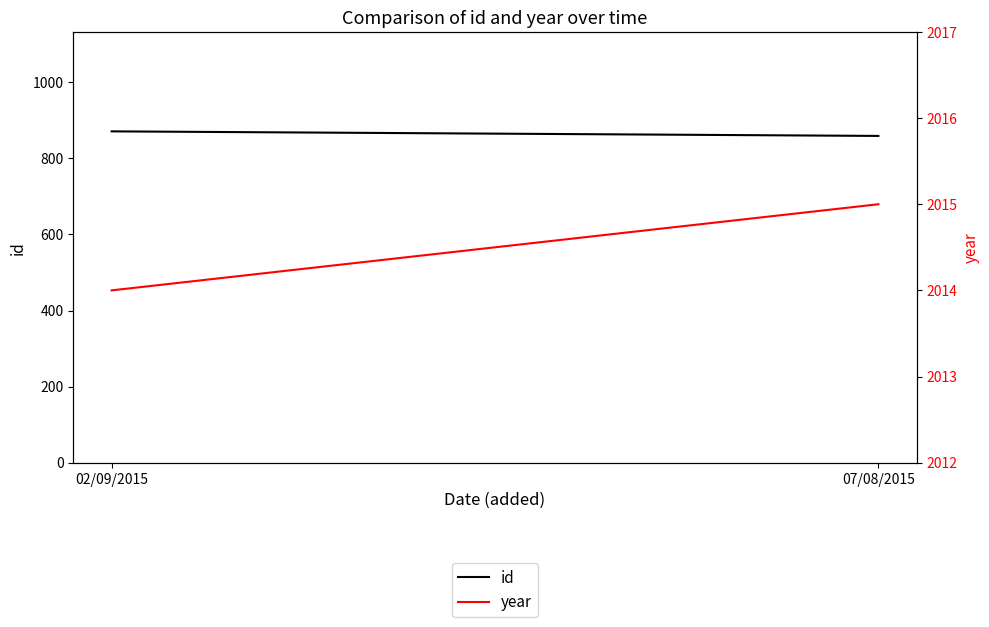

Which category has the highest value in the id series?

02/09/2015